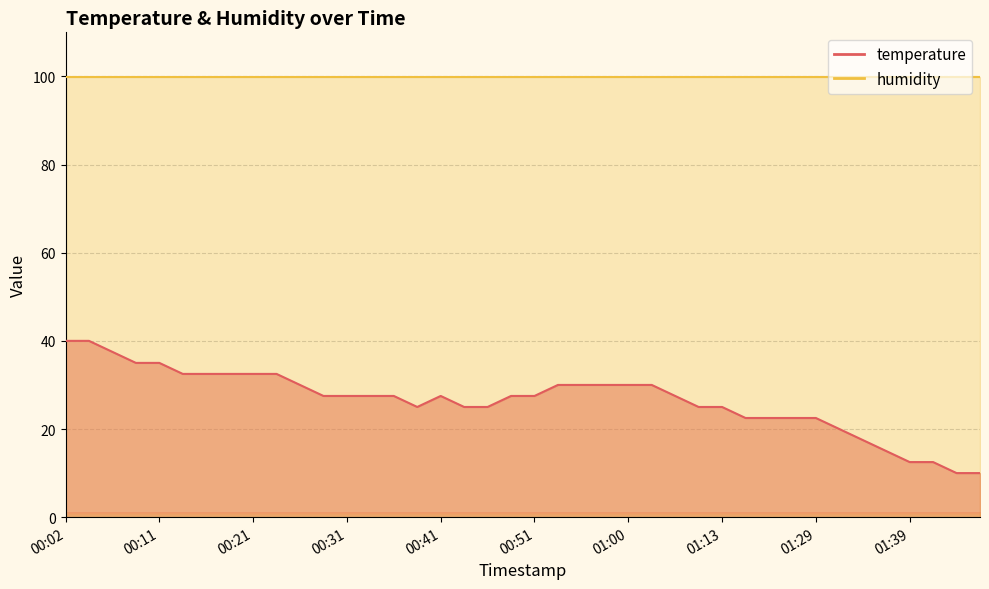

How many values exceed 27?

24